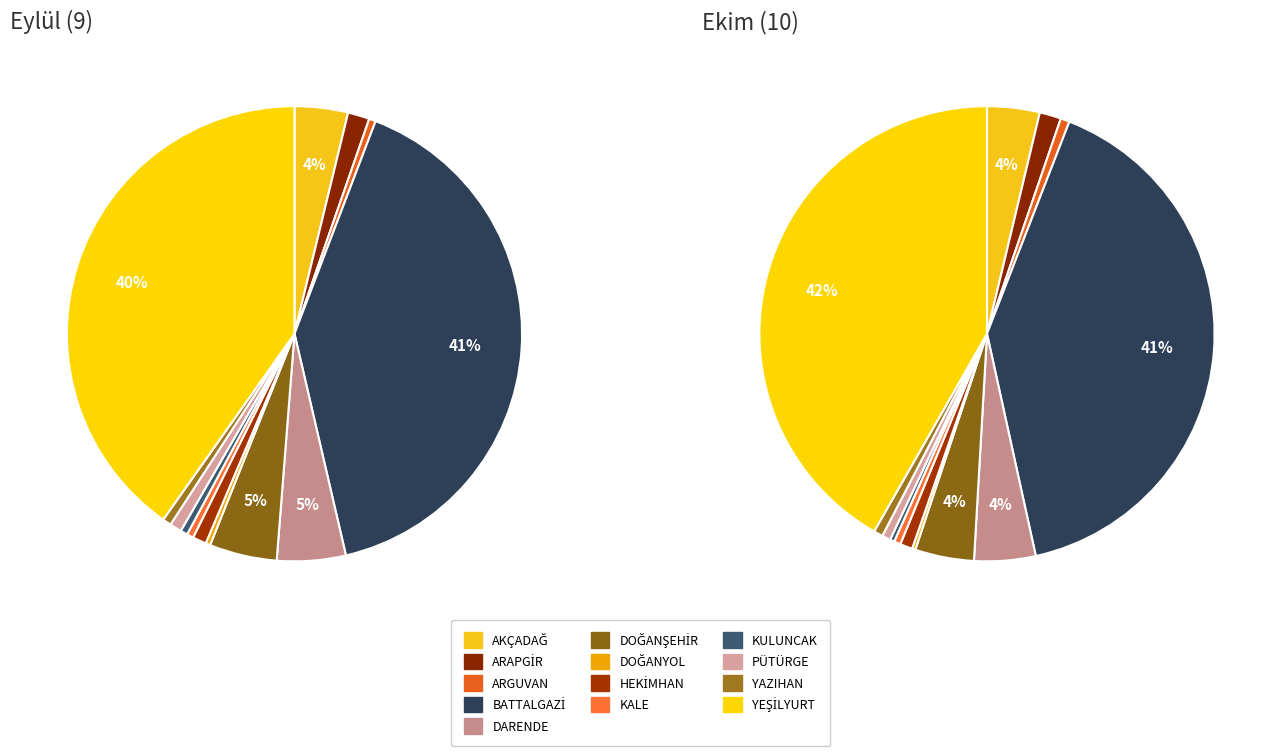

What percentage do 5 and 8 together represent?

5.3%